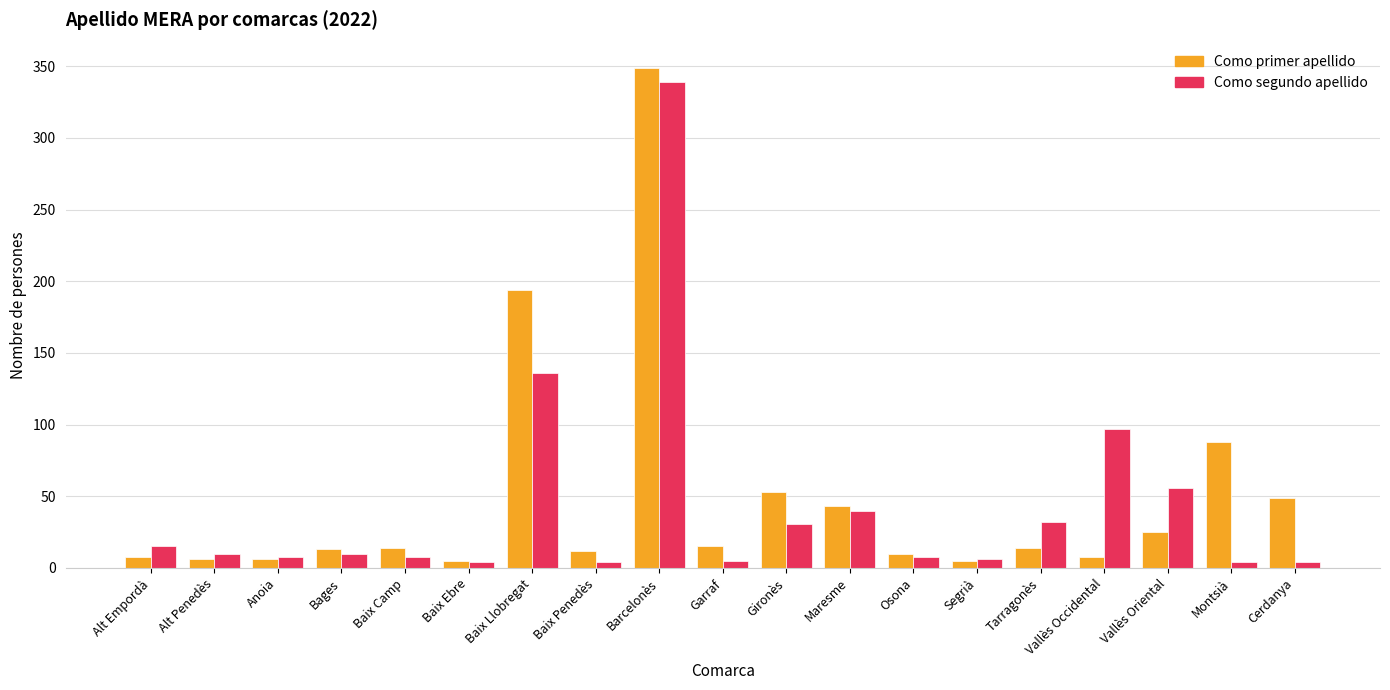

How many values in the Como segundo apellido series are below 10?

9